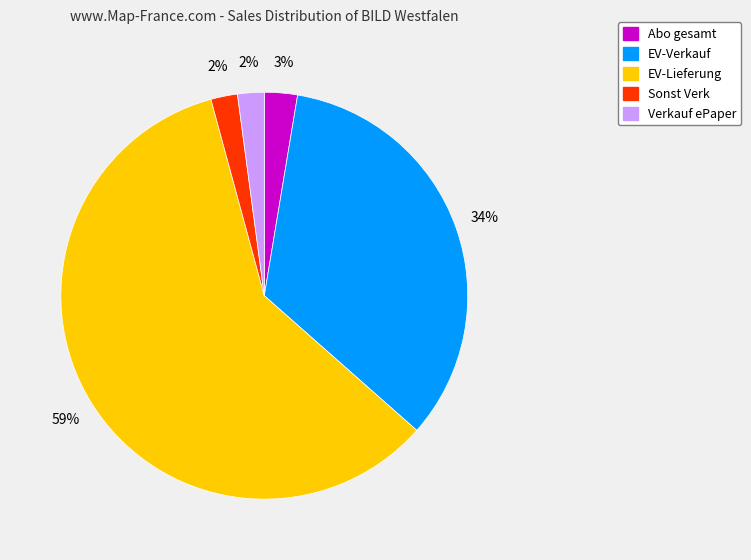

To the nearest percent, what is the difference between the largest and smallest slice percentages?

57%